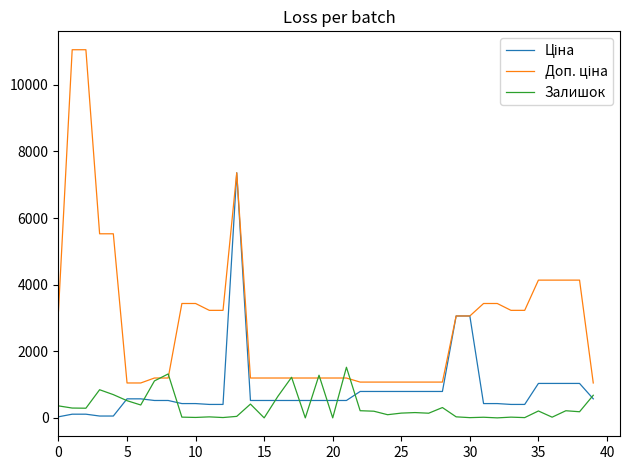

What is the highest value of the Залишок series?

1520.0